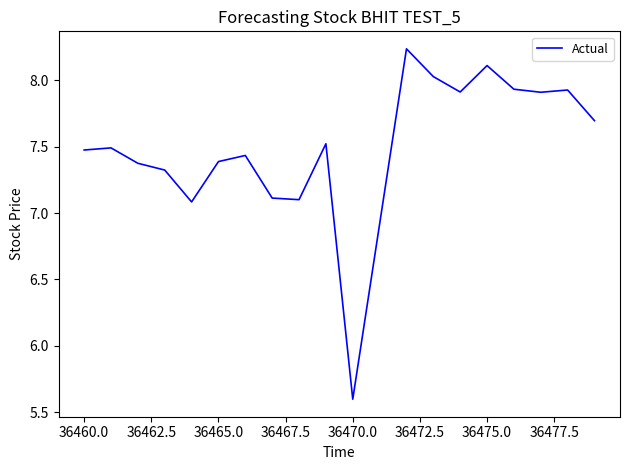

What is the minimum value shown in the chart?

5.6